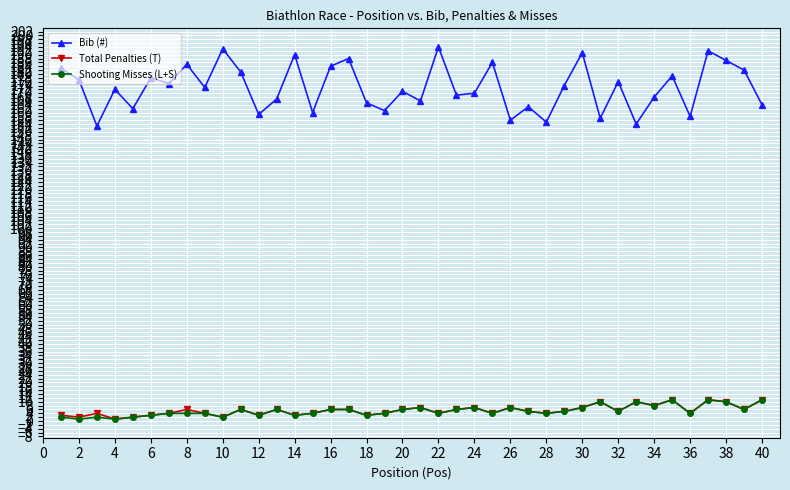

At how many categories does at least one series exceed 49?

40